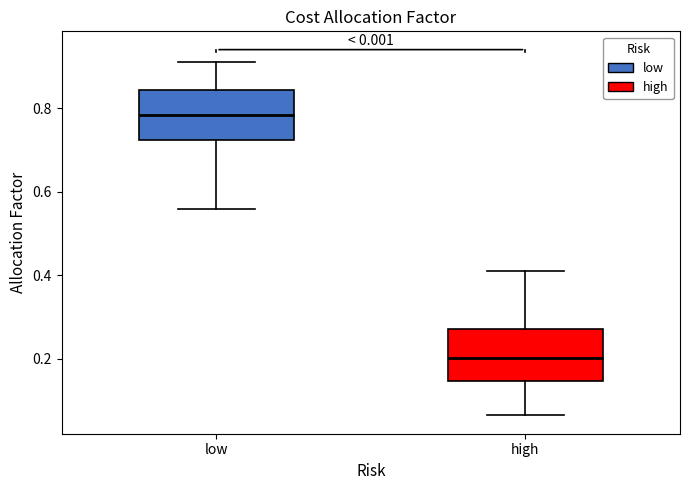

Which box has the highest median line?

low